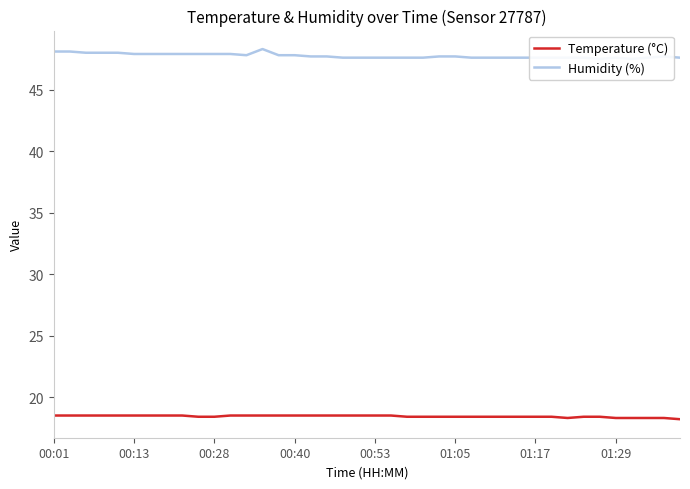

What is the value of the Temperature (°C) point at the 25th from the left?

18.4